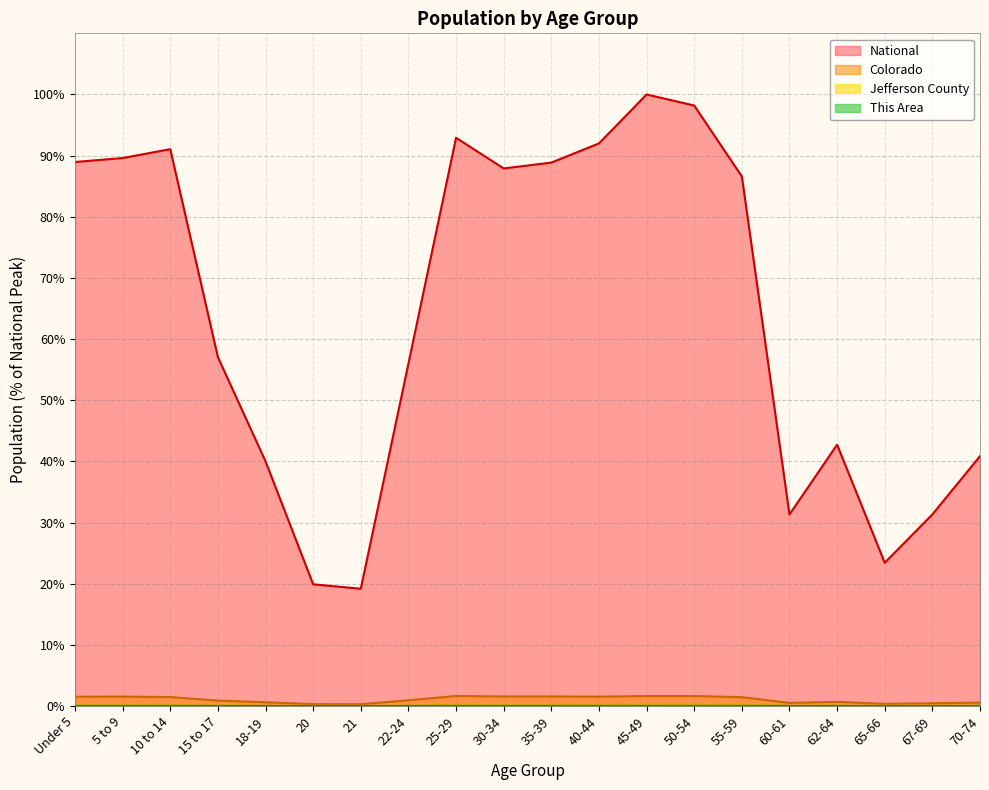

How many lines are shown in the chart?

4